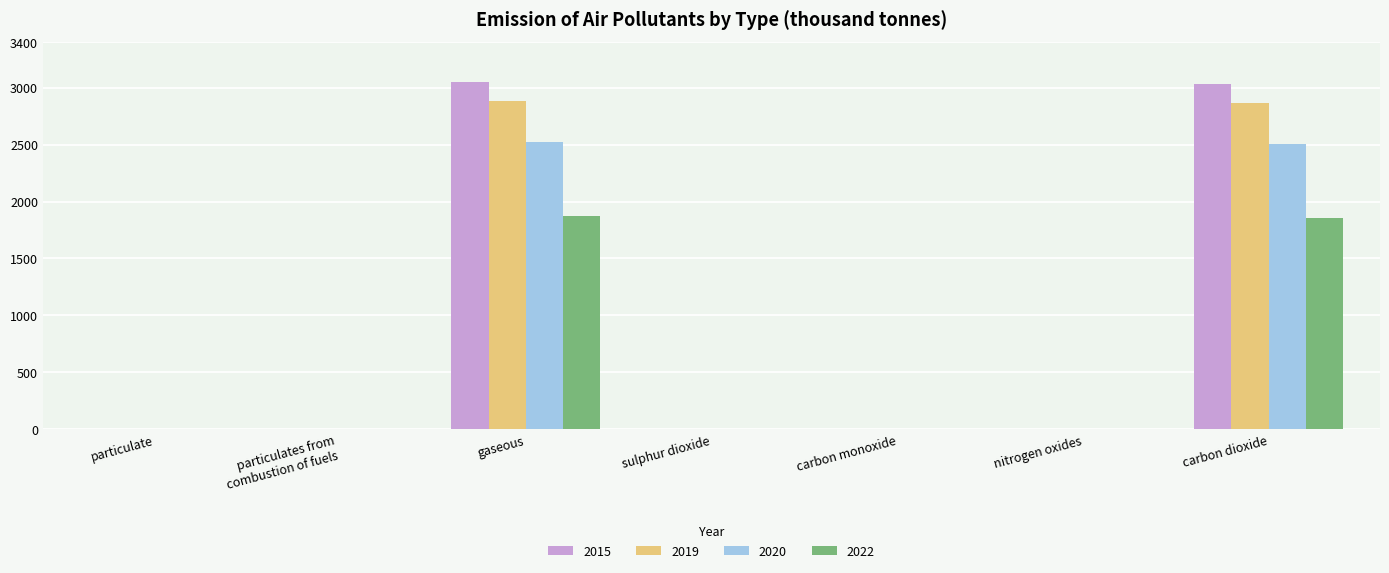

What is the sum of the 2020 values at particulate and carbon dioxide?

2507.4